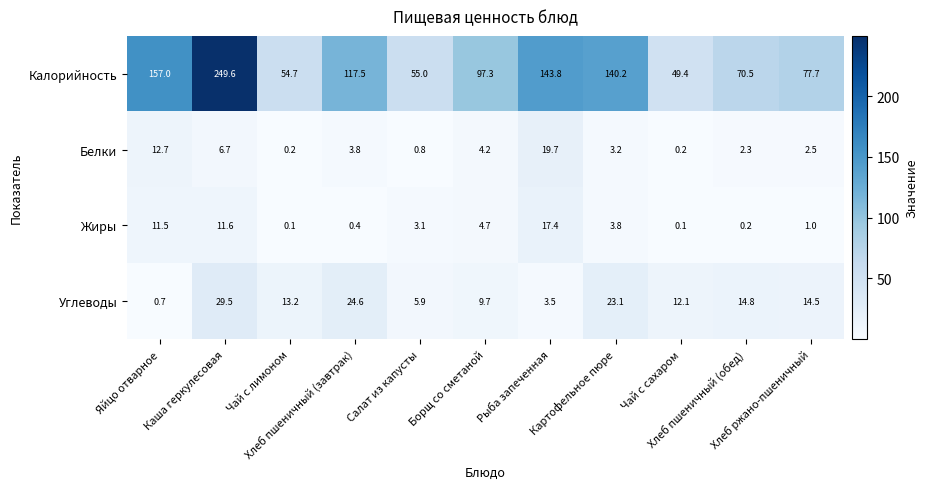

List the series in order of their peak value, lowest first.

Жиры, Белки, Углеводы, Калорийность